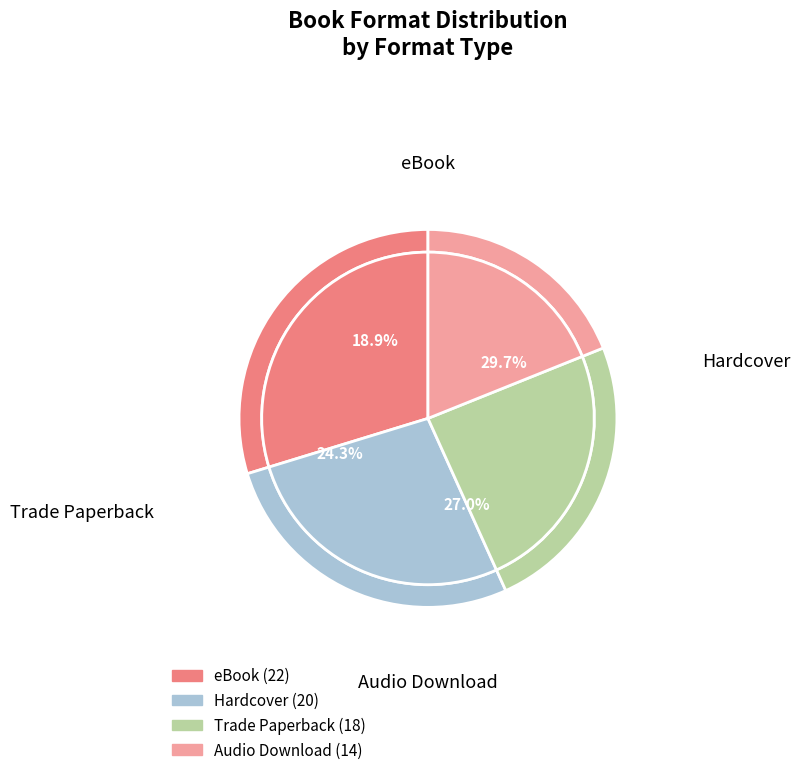

To the nearest percent, what percentage of the pie is Audio Download?

19%